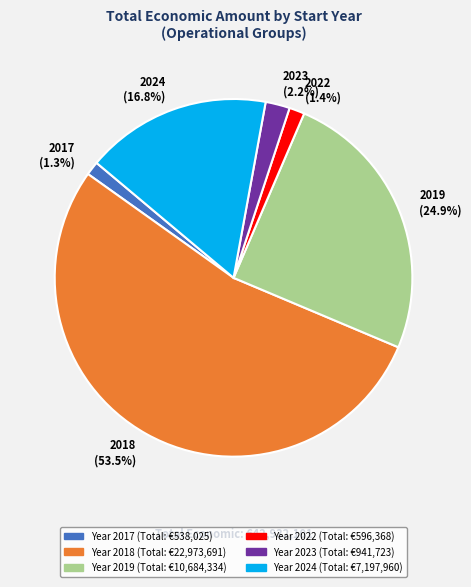

Is the sum of 2019 (24.9%) and 2017 (1.3%) greater than half?

No